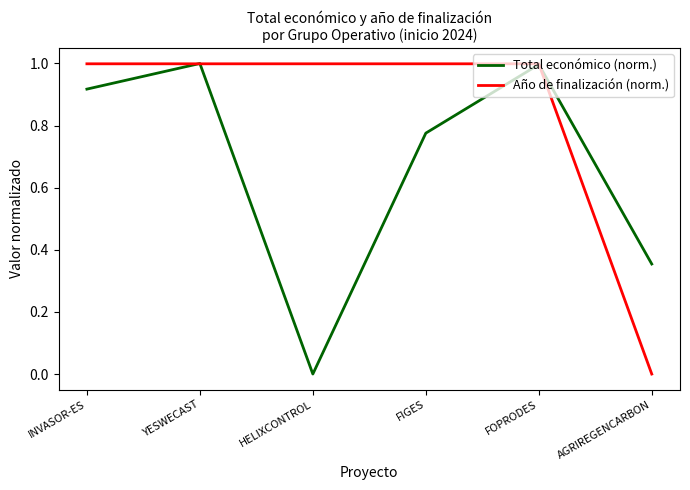

What is the highest value of the Total económico (norm.) series?

1.0